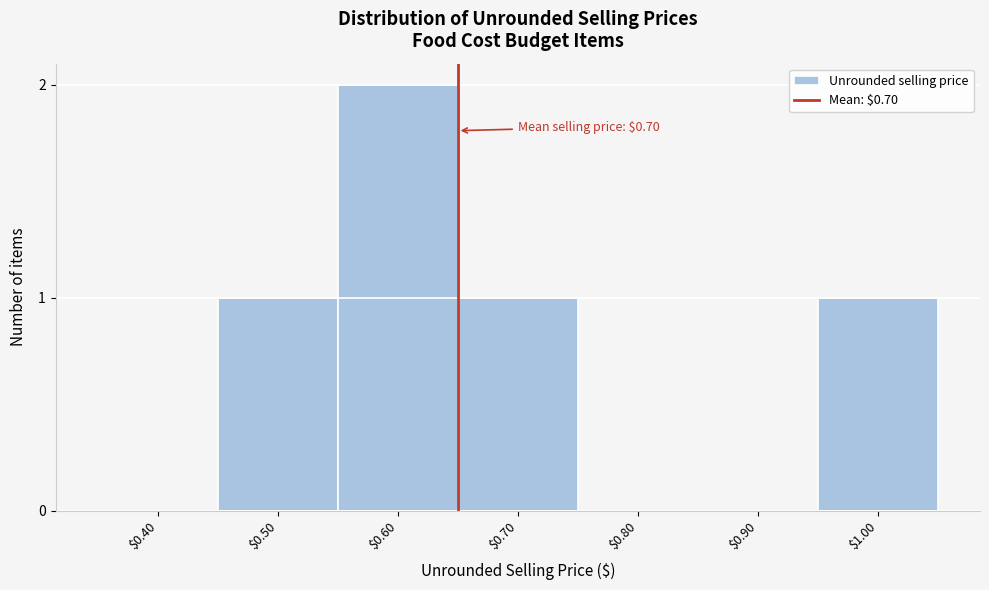

Which category has the highest value across all series?

$0.60